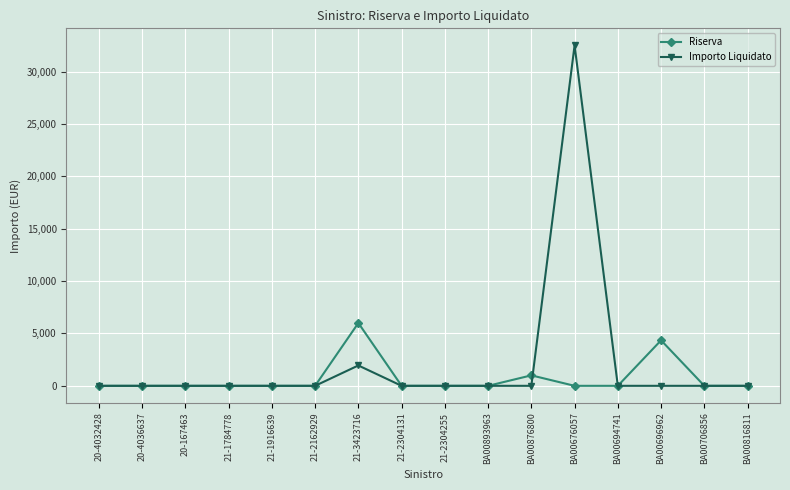

True or false: Riserva has more than 2 interior local peaks.

True